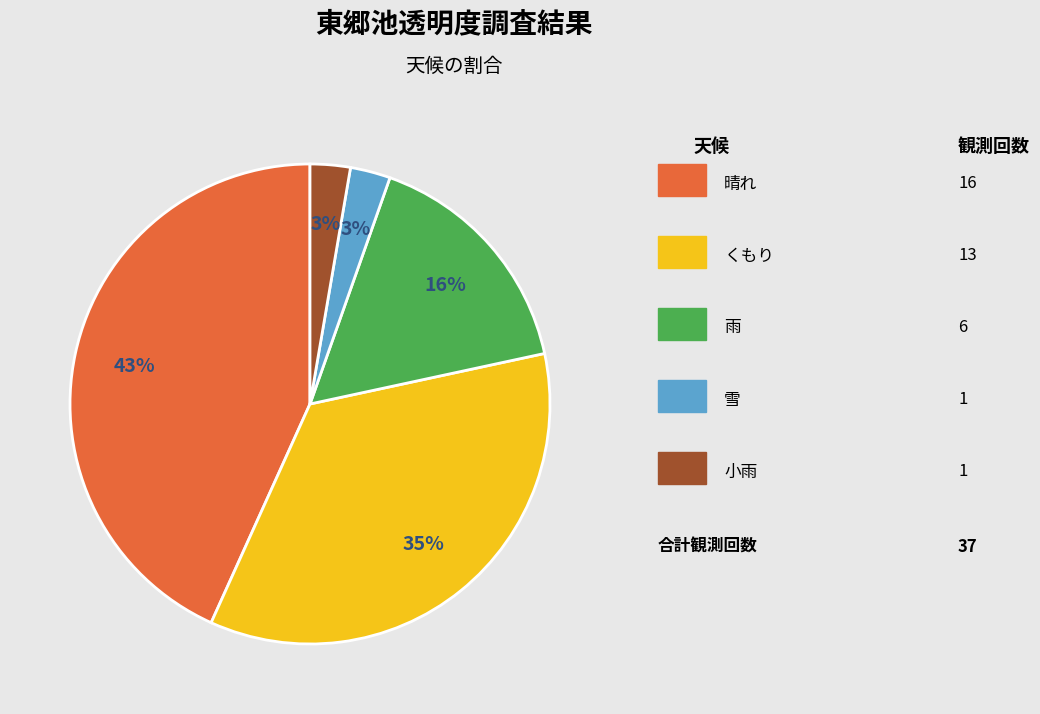

Is there a majority slice in this chart?

No